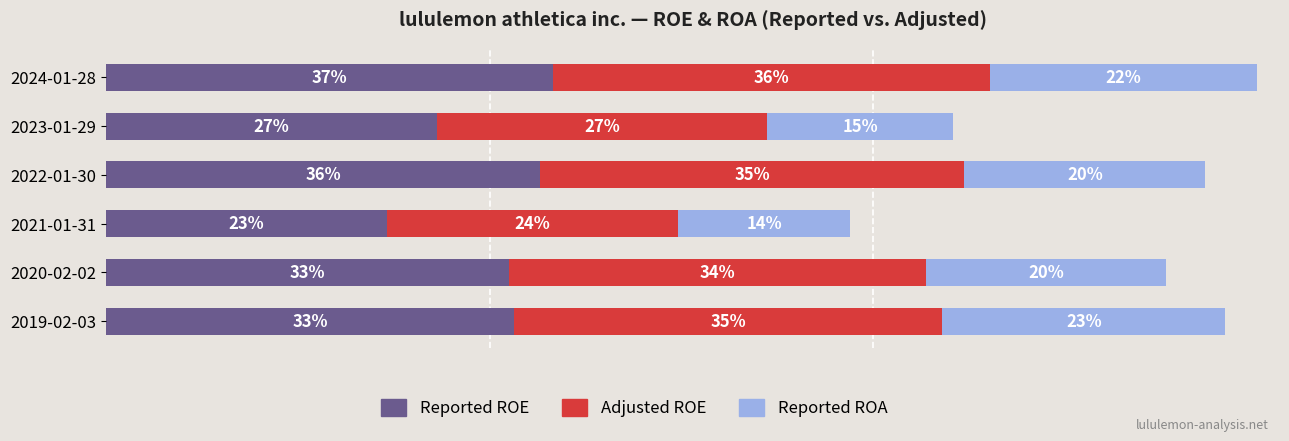

What is the highest value of the Reported ROE series?

0.4